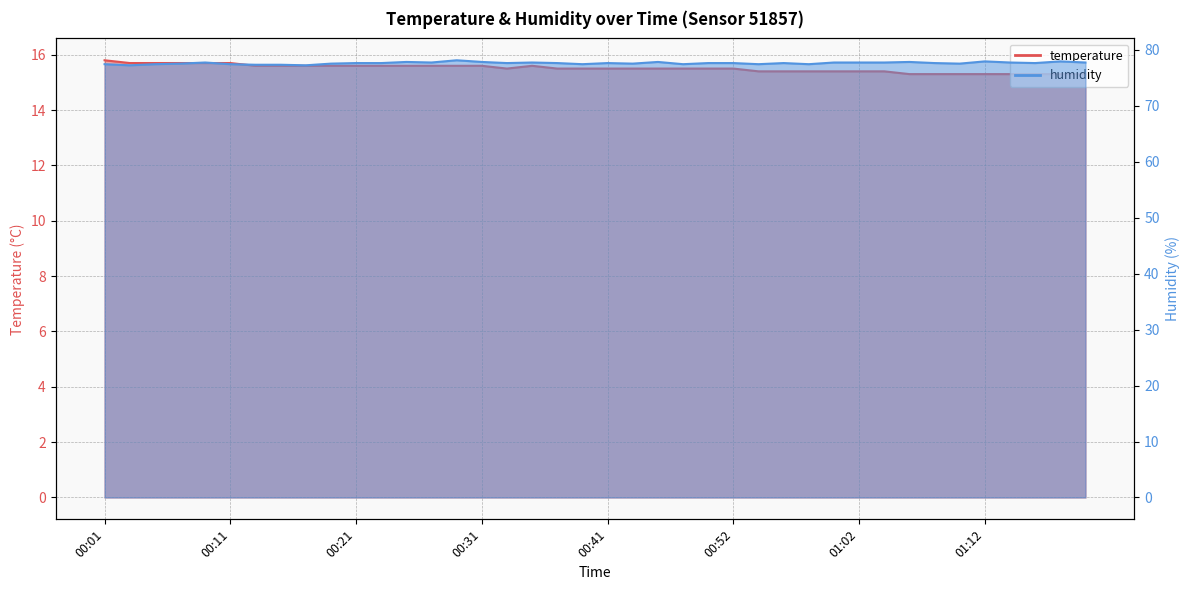

The value of humidity at 00:27 is 114.1. True or false?

False